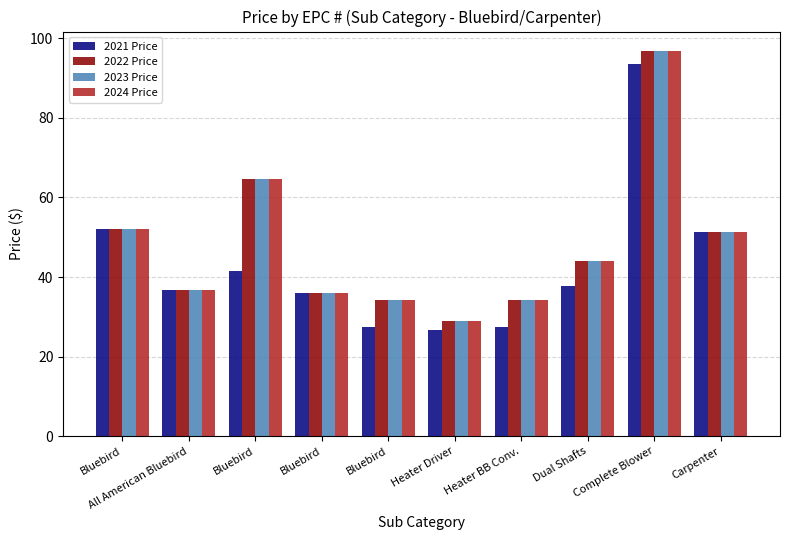

What are all the series names shown in the legend?

2021 Price, 2022 Price, 2023 Price, 2024 Price